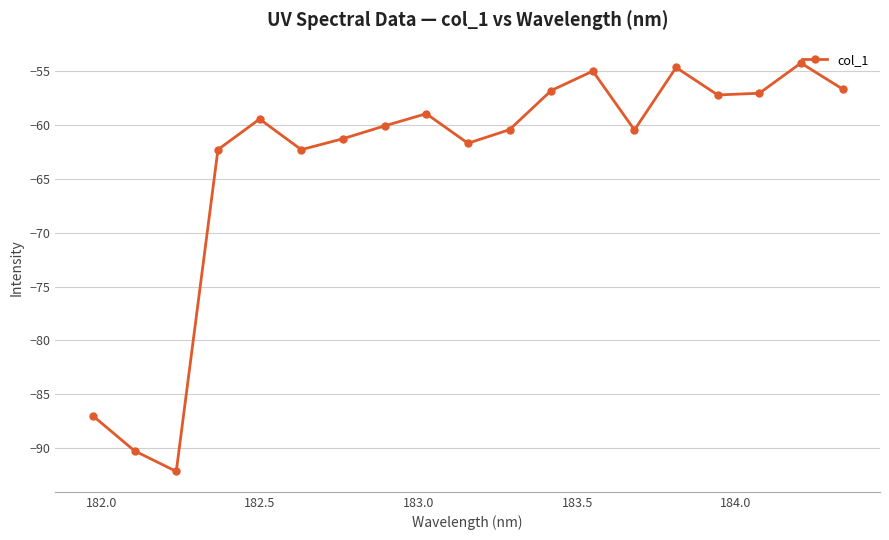

True or false: the data has more than 1 interior local peaks.

True